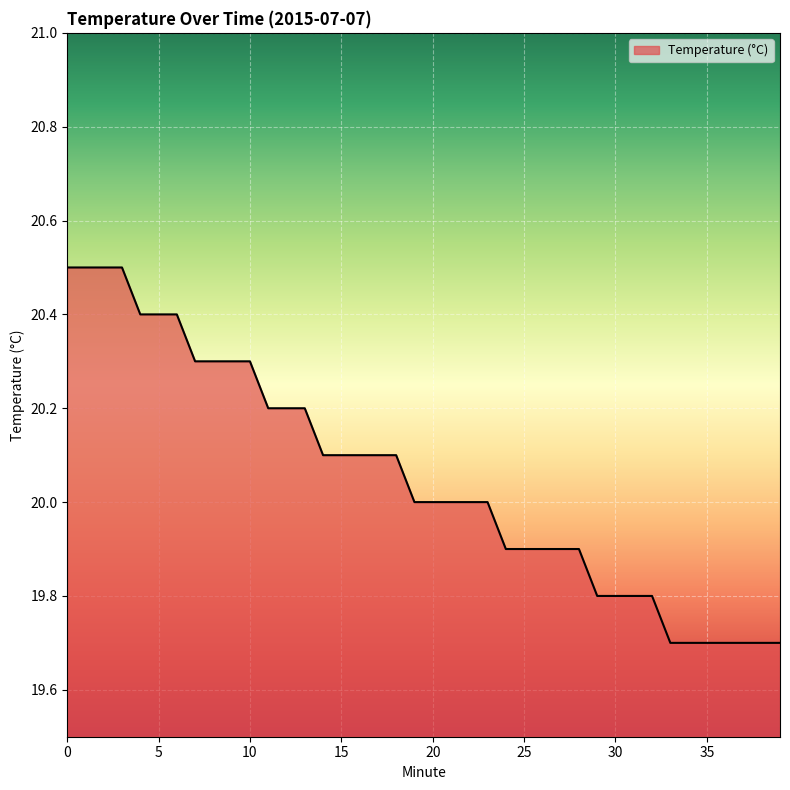

What is the smallest value displayed?

19.7